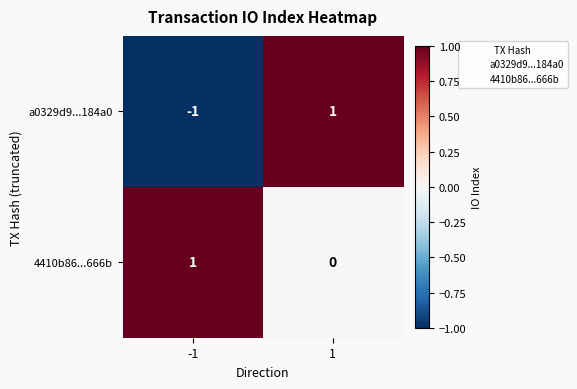

How many negative values does the a0329d9...184a0 series have?

1